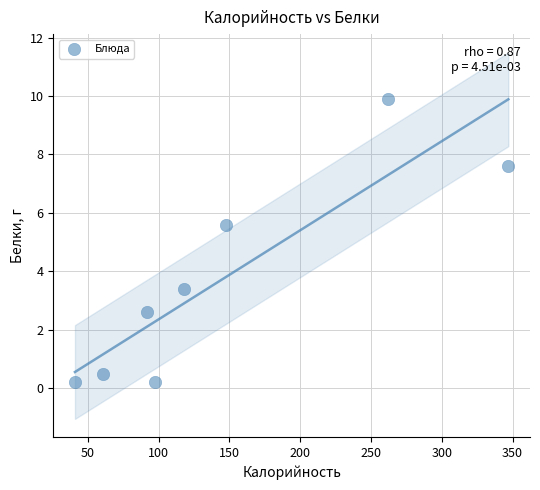

What Y value in the scatter plot is closest to 5?

5.6